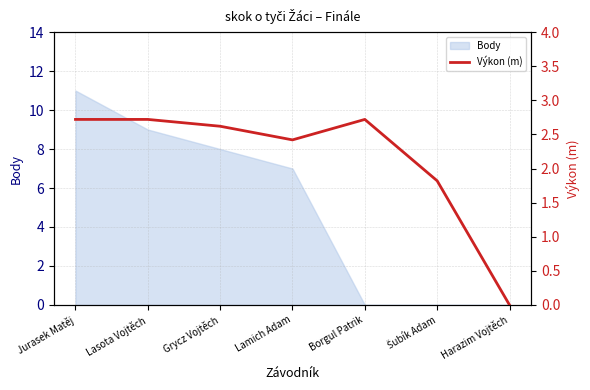

Read the value at Grycz Vojtěch.

2.6